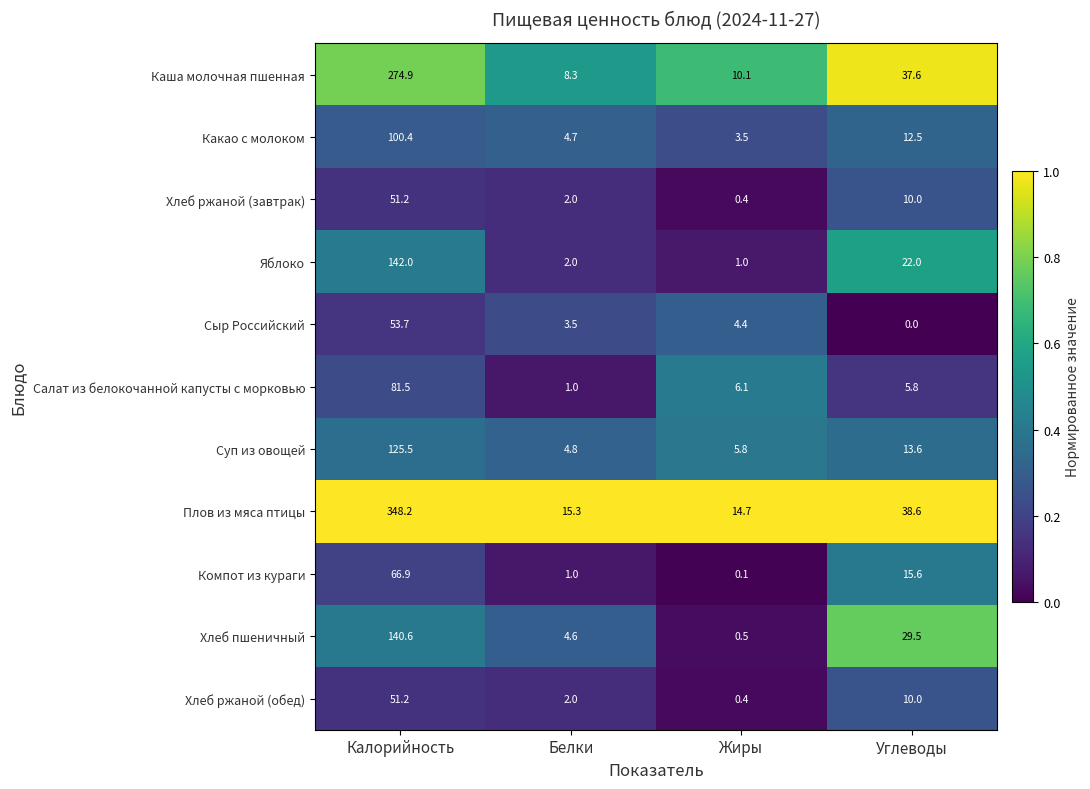

Rank the categories by Каша молочная пшенная value from highest to lowest.

Калорийность, Углеводы, Жиры, Белки